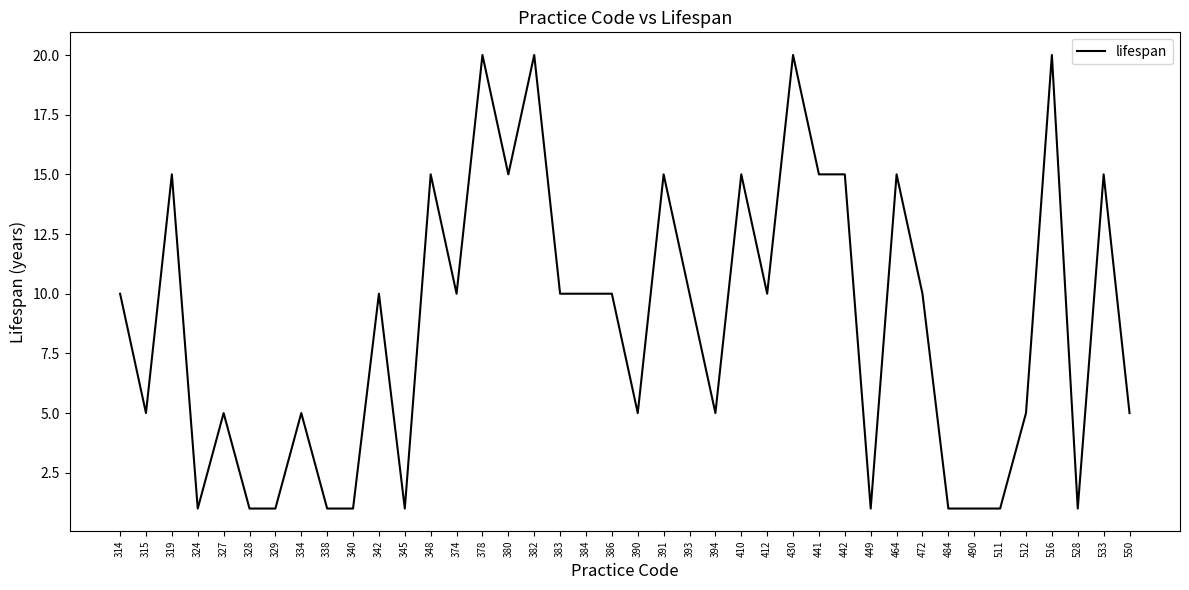

What is the change in value from 430 to 533?

-5